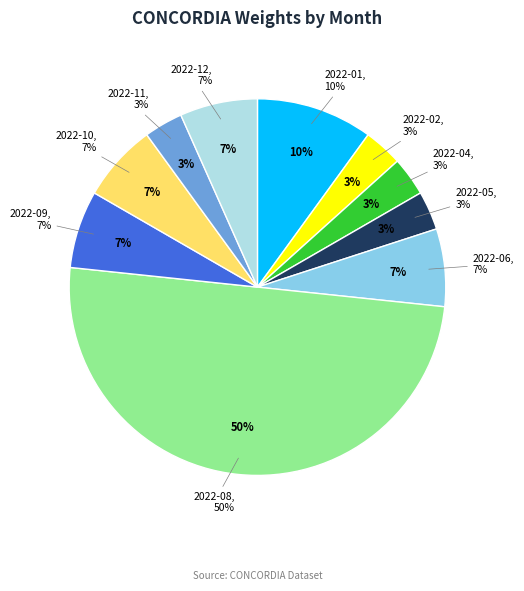

The 2022-02 slice represents 3% of the pie. True or false?

True